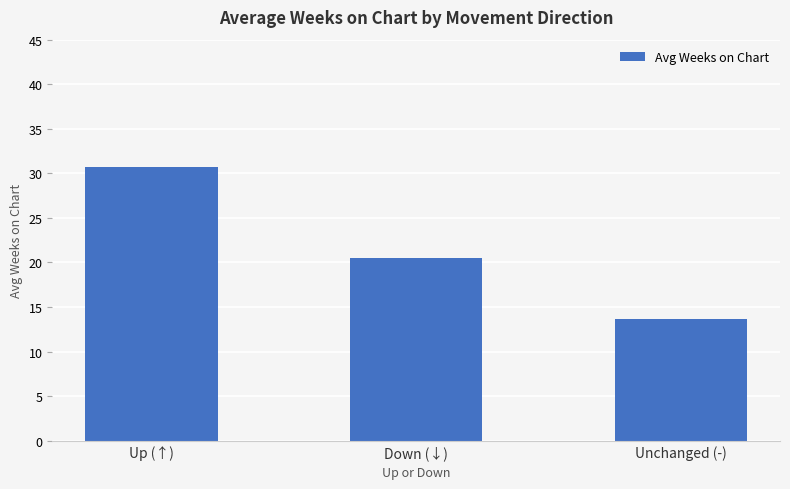

What is the change in value from Up (↑) to Down (↓)?

-10.2